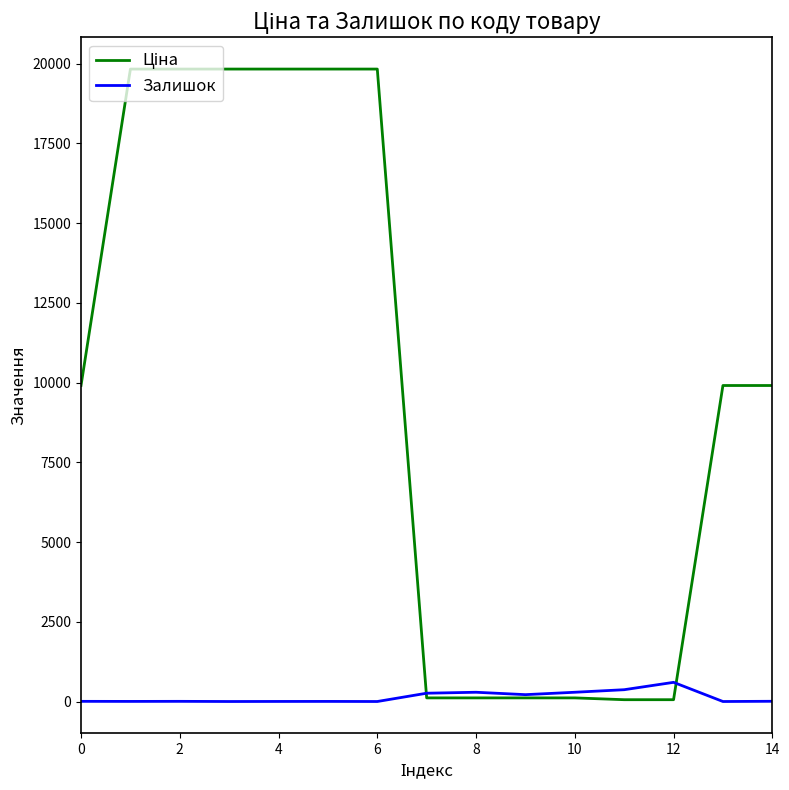

What is the maximum value shown in the chart?

19831.1